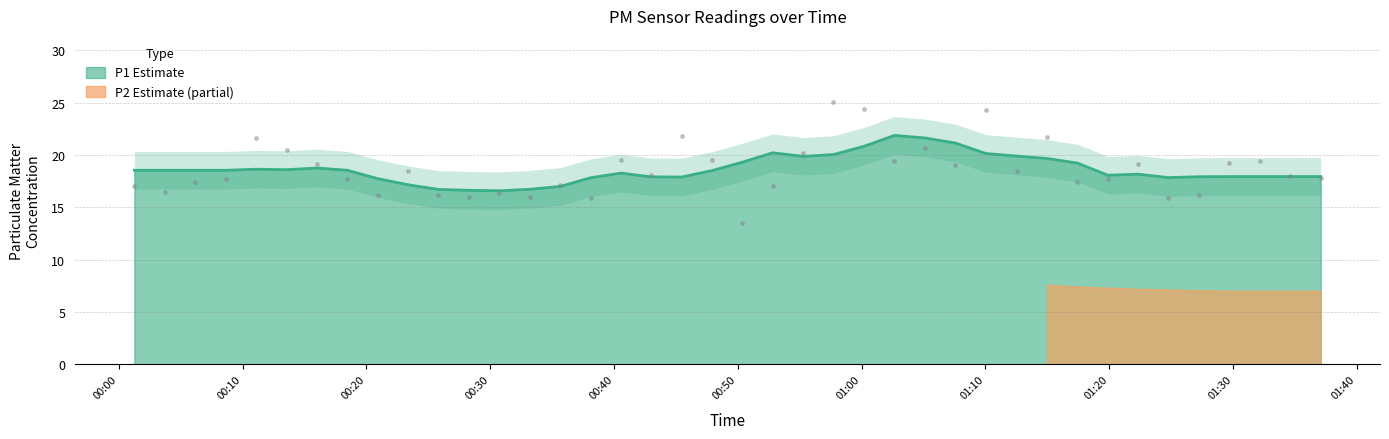

What is the lowest value of the P1 Estimate series?

16.6